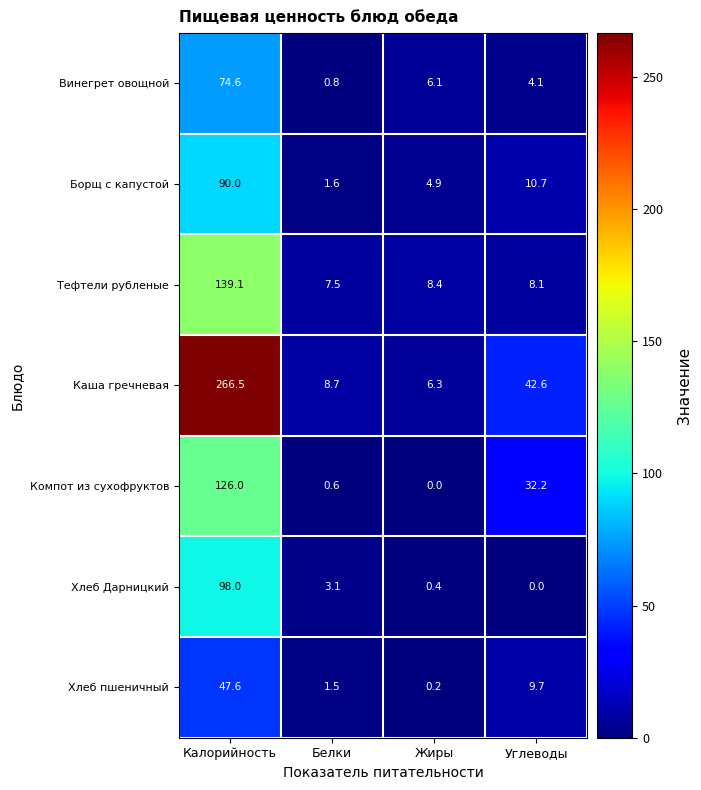

Reading left to right, extract all data points from this chart.

Винегрет овощной: Калорийность=74.6	Белки=0.8	Жиры=6.1	Углеводы=4.1
Борщ с капустой: Калорийность=90.0	Белки=1.6	Жиры=4.9	Углеводы=10.7
Тефтели рубленые: Калорийность=139.1	Белки=7.5	Жиры=8.4	Углеводы=8.1
Каша гречневая: Калорийность=266.5	Белки=8.7	Жиры=6.3	Углеводы=42.6
Компот из сухофруктов: Калорийность=126.0	Белки=0.6	Жиры=0.0	Углеводы=32.2
Хлеб Дарницкий: Калорийность=98.0	Белки=3.1	Жиры=0.4	Углеводы=0.0
Хлеб пшеничный: Калорийность=47.6	Белки=1.5	Жиры=0.2	Углеводы=9.7